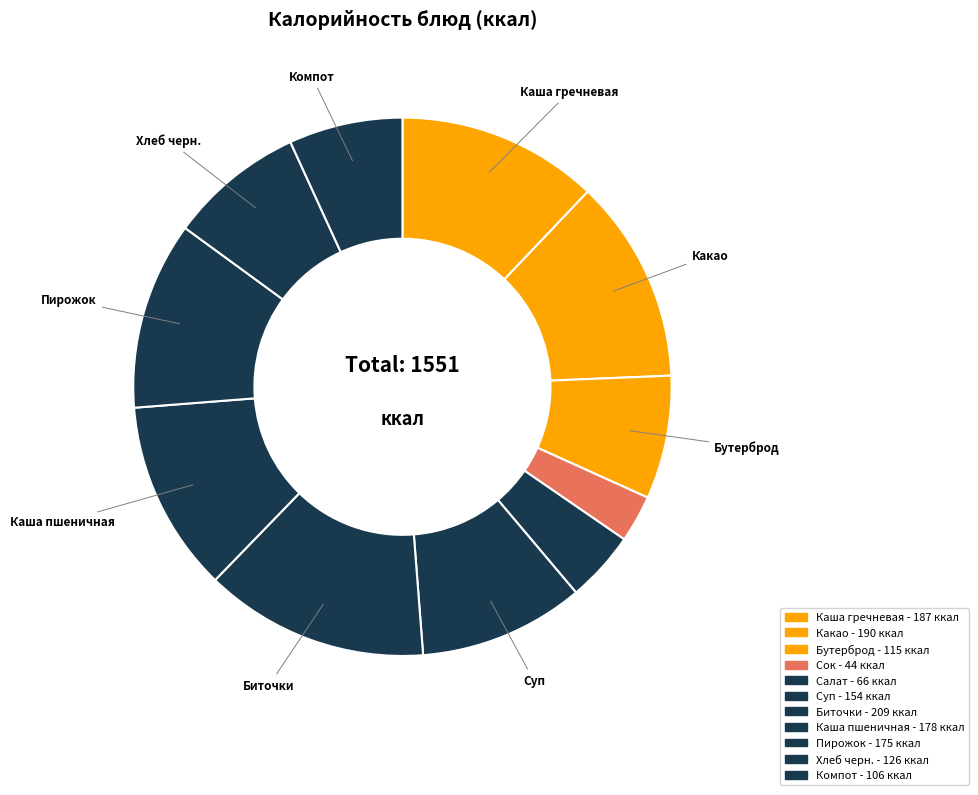

Rank the categories by value from highest to lowest.

Биточки с соусом, Какао с молоком, Каша молочная гречневая с маслом, Каша пшеничная с маслом вязкая, Пирожок с яблоком, Суп картофельный с рыбными консервами, Хлеб черн., Бутерброд с сыром, Компот из сухофруктов, Салат из морской капусты, Сок